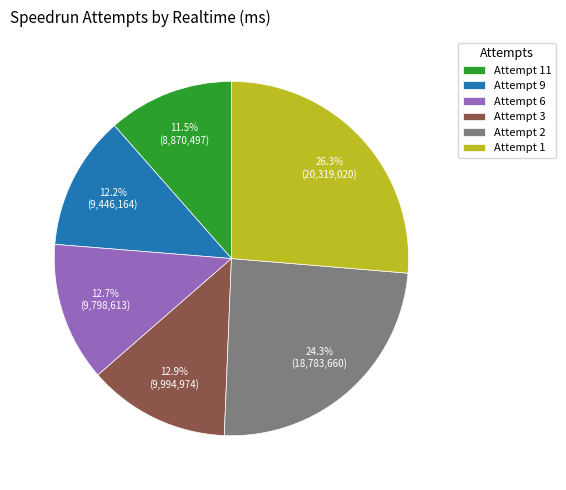

Approximately how many times larger is the value at Attempt 3 compared to Attempt 9?

1.1